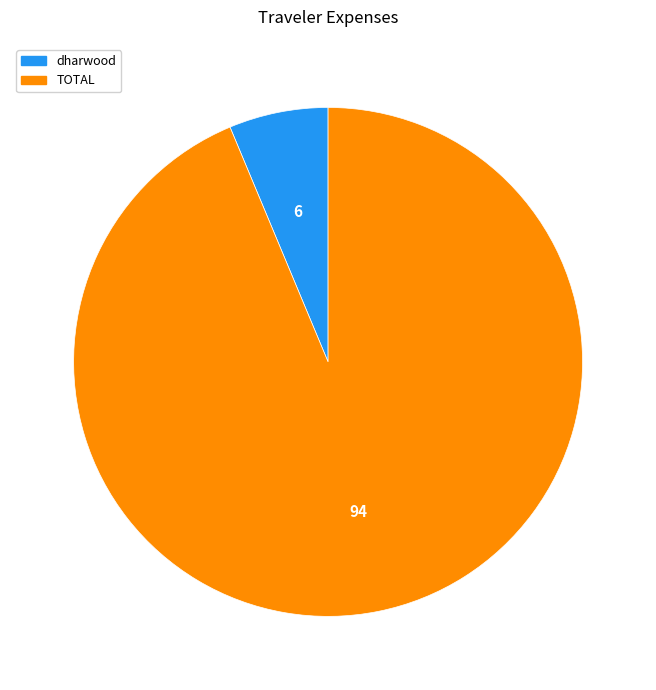

Between dharwood and TOTAL, which is larger?

TOTAL